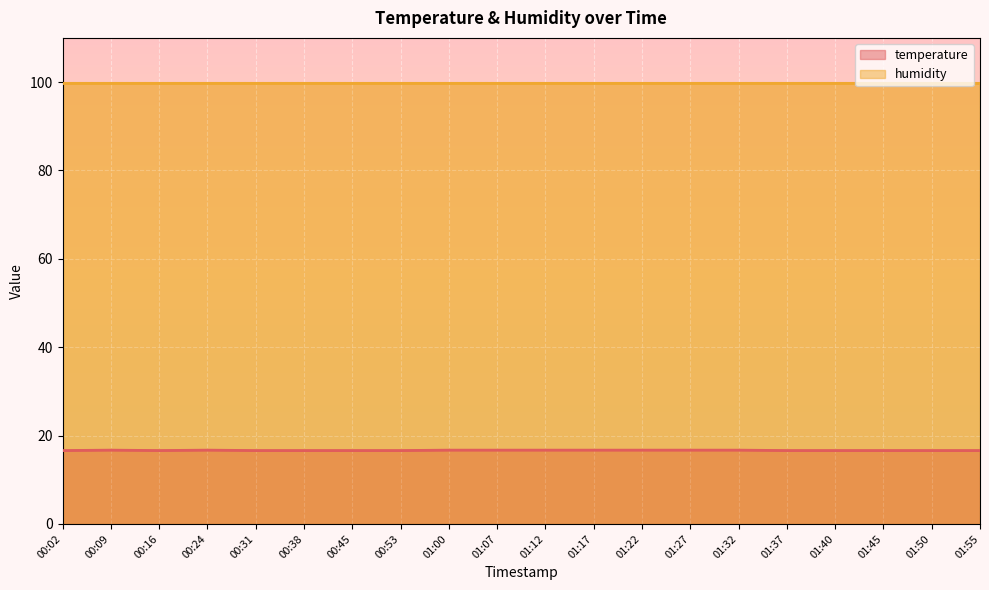

Is it true that temperature equals 24.9 at 01:22?

False